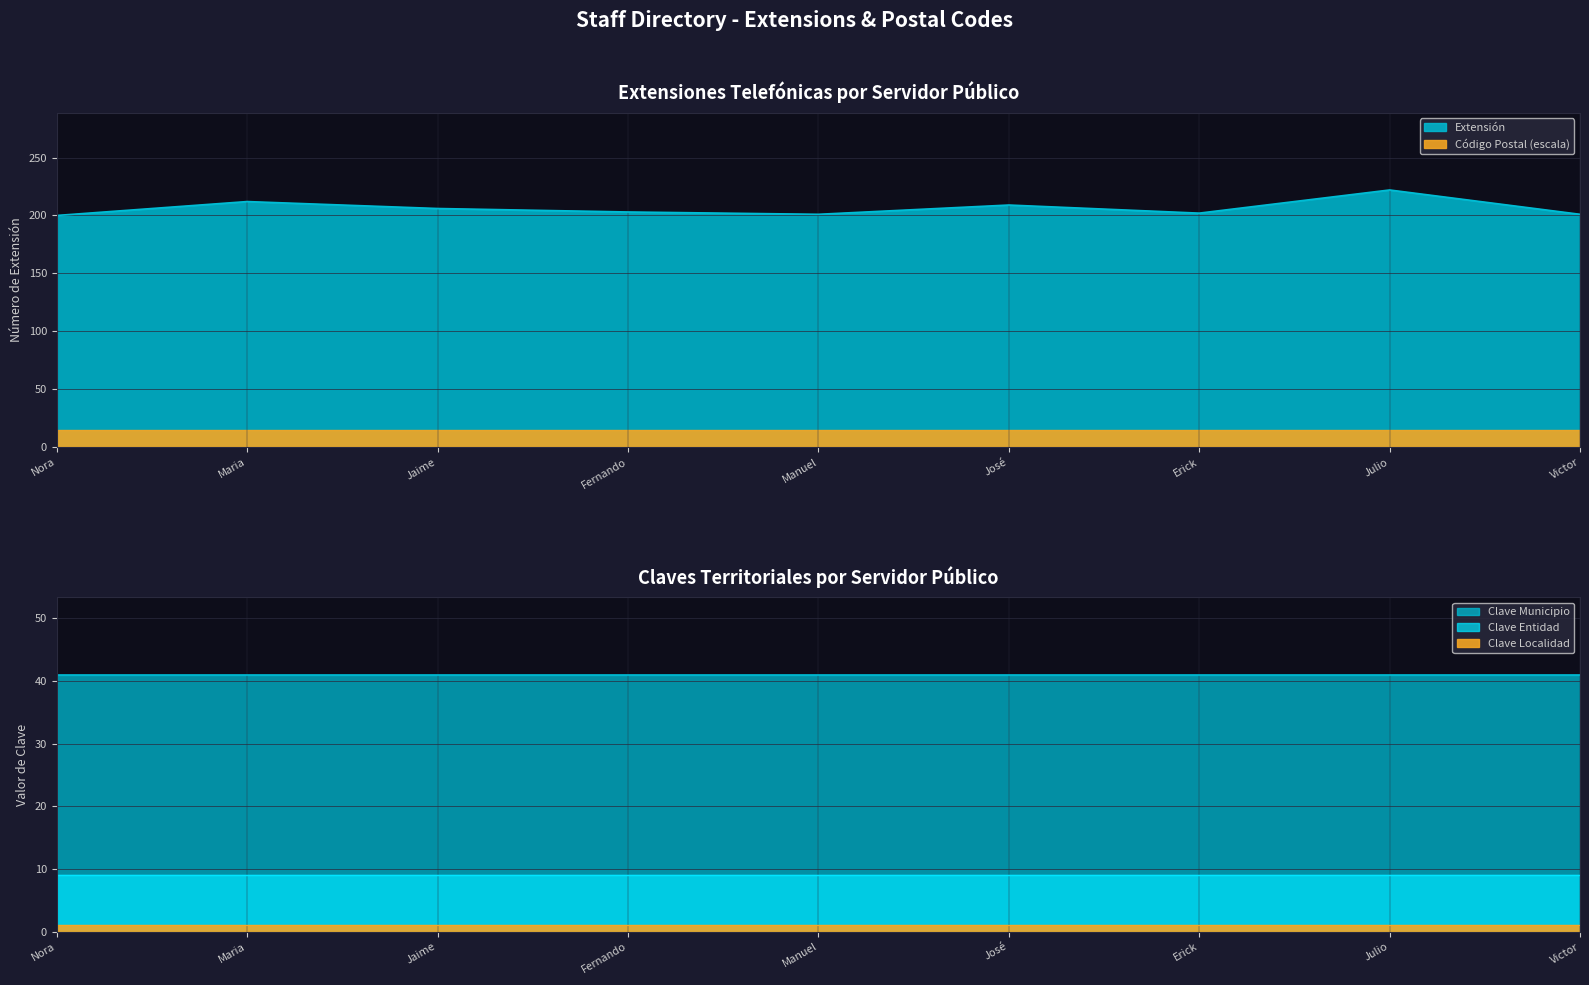

What is the approximate value at Victor?

201